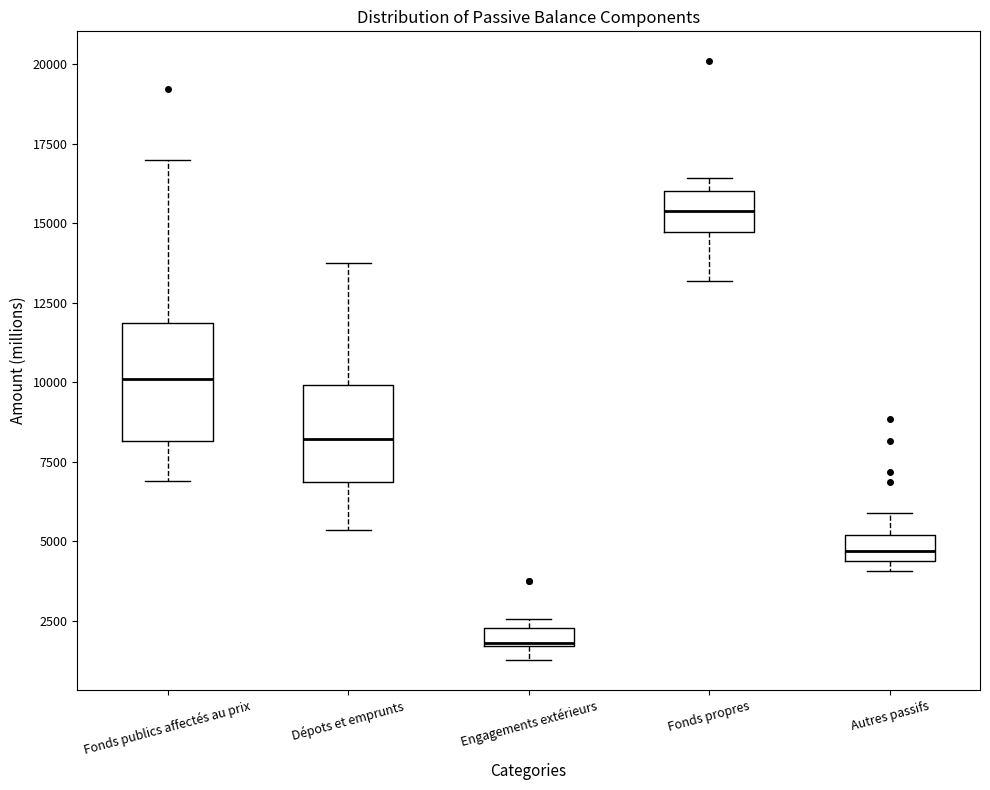

Comparing the boxes themselves (not the whiskers), which one is the tallest?

Fonds publics affectés au prix